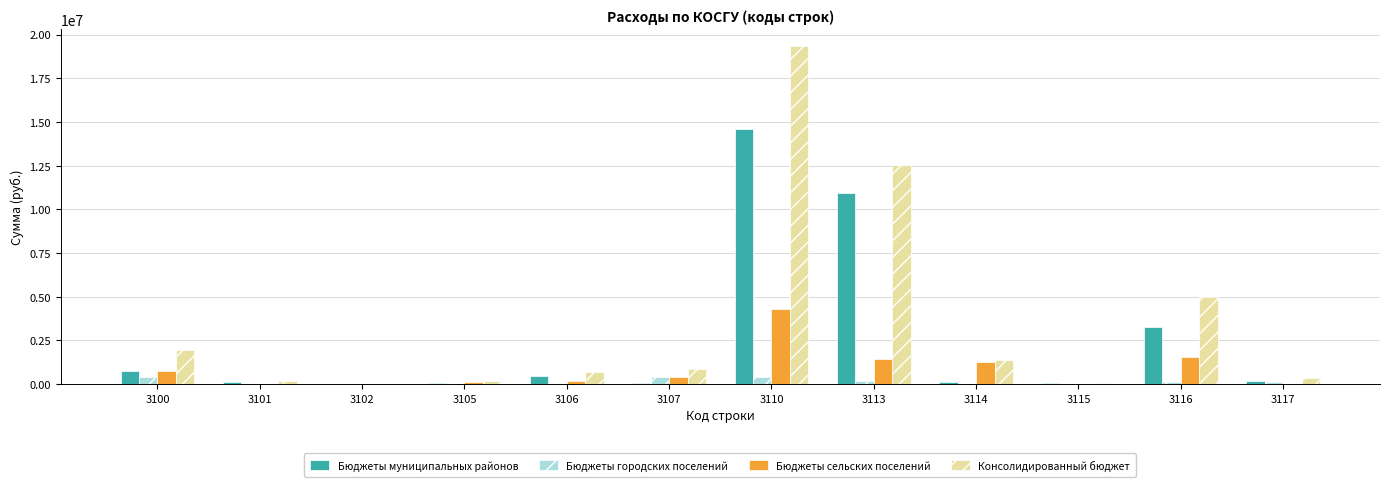

Between 3100 and 3117, which series saw the biggest shift?

Консолидированный бюджет